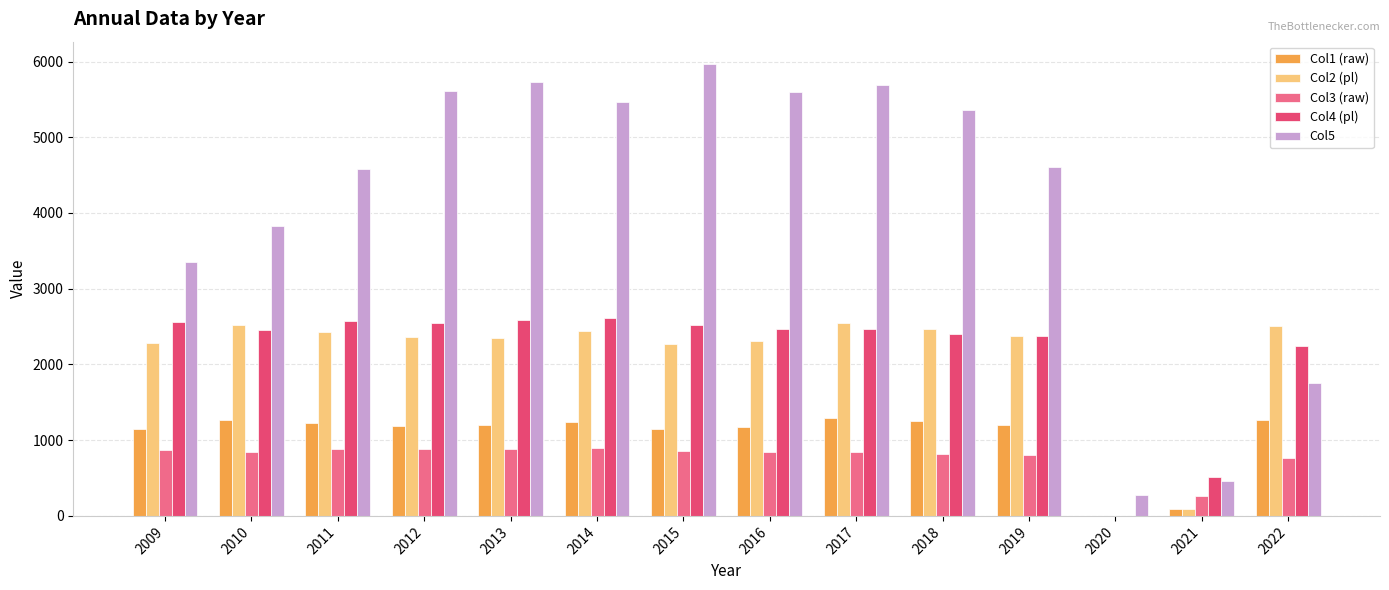

Which label corresponds to the largest value in the chart?

2015